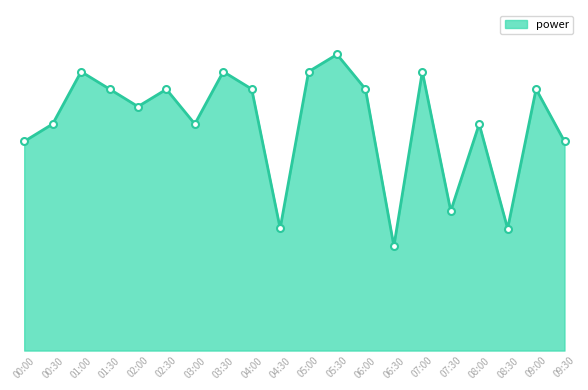

Is it true that the value at 04:00 is 36.0?

True